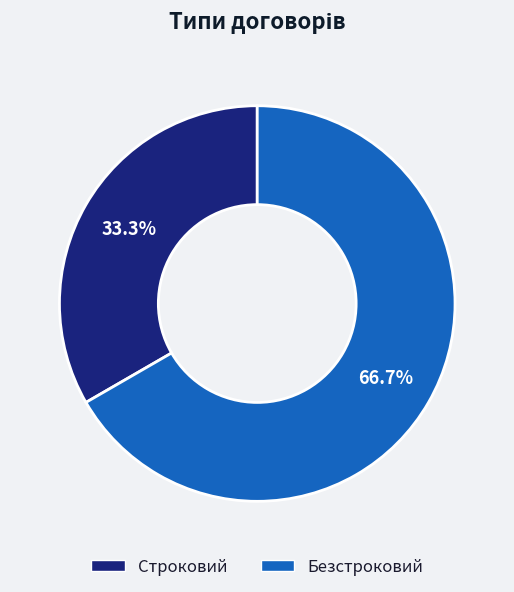

What is the largest slice in the pie chart?

Безстроковий